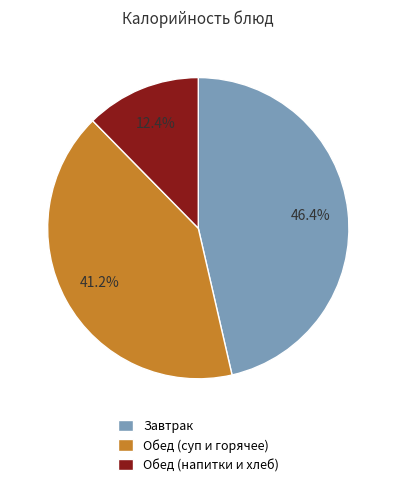

Rank the categories by value from lowest to highest.

Обед (напитки и хлеб), Обед (суп и горячее), Завтрак